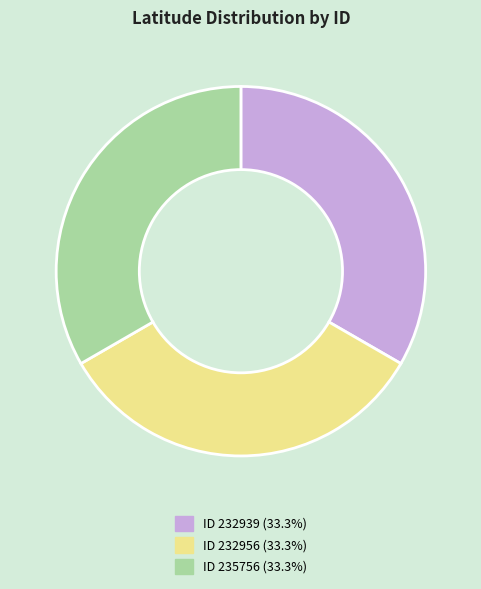

Is there a majority slice in this chart?

No